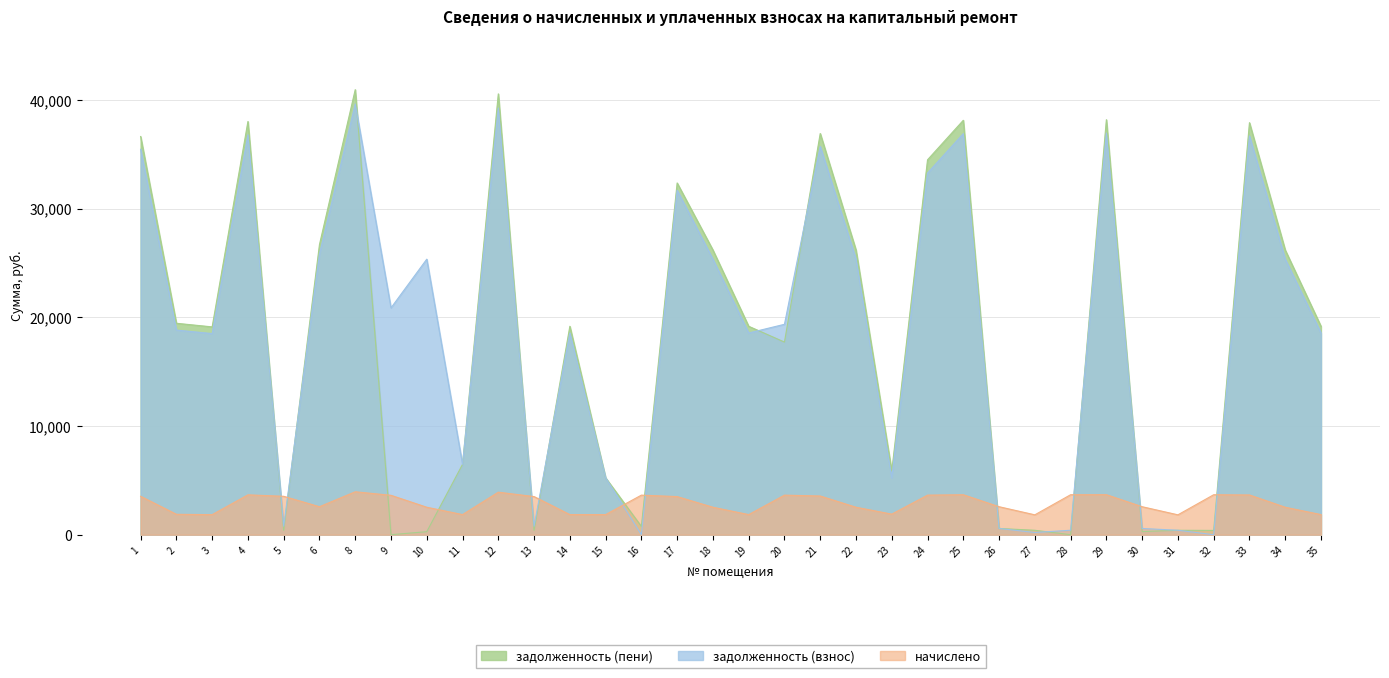

What is the average value of the начислено series?

2894.1